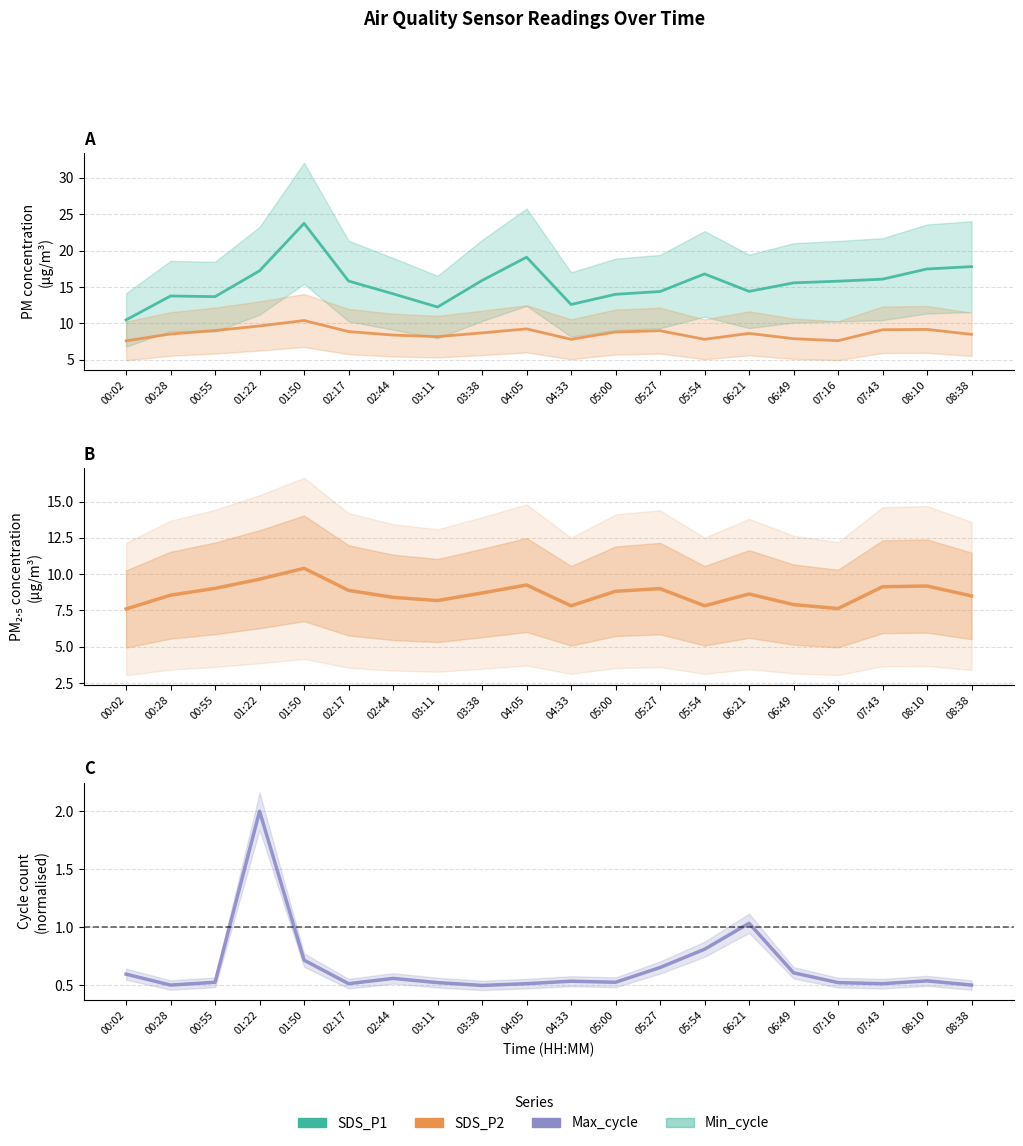

At which label is Max_cycle closest to 1?

06:21